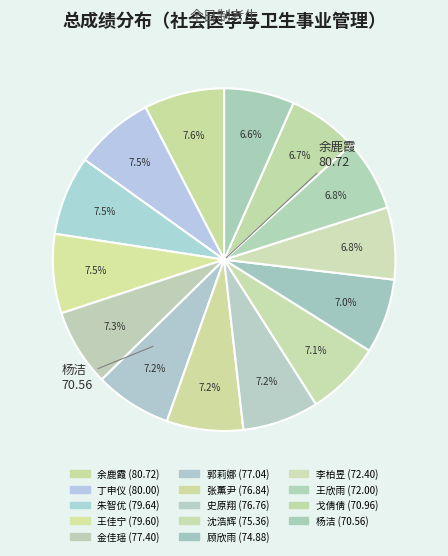

What percentage is NOT represented by 沈浩辉?

92.9%